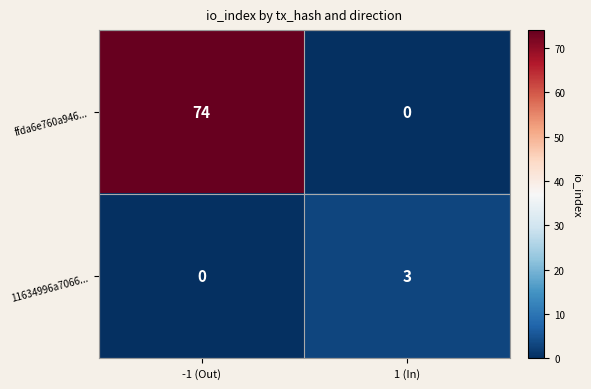

Which category has the highest value across all series?

-1 (Out)